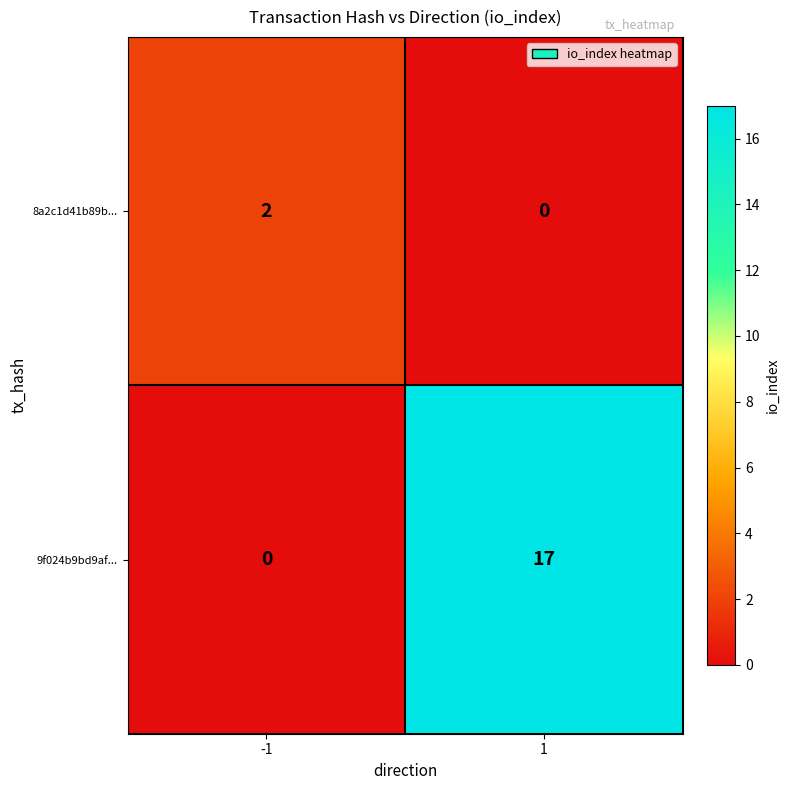

At how many categories does at least one series exceed 4?

1